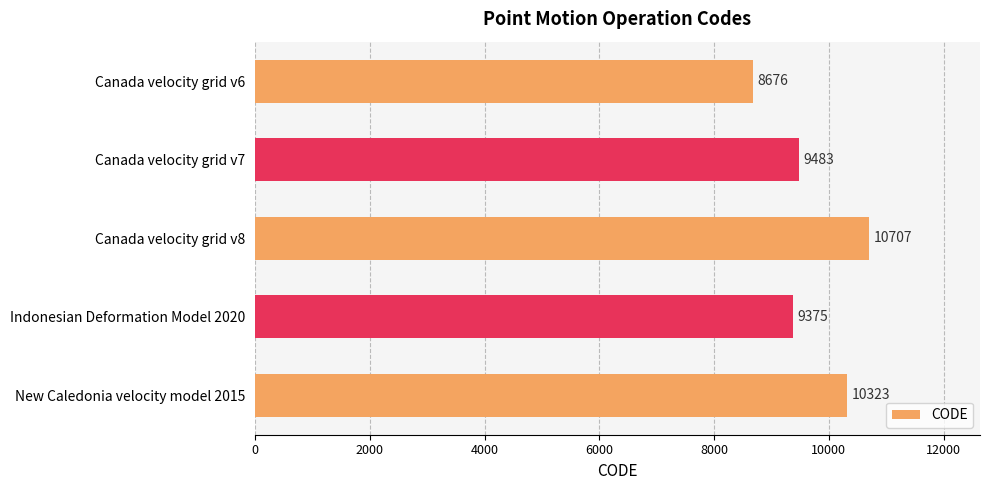

List the labels in order of value, smallest first.

Canada velocity grid v6, Indonesian Deformation Model 2020, Canada velocity grid v7, New Caledonia velocity model 2015, Canada velocity grid v8